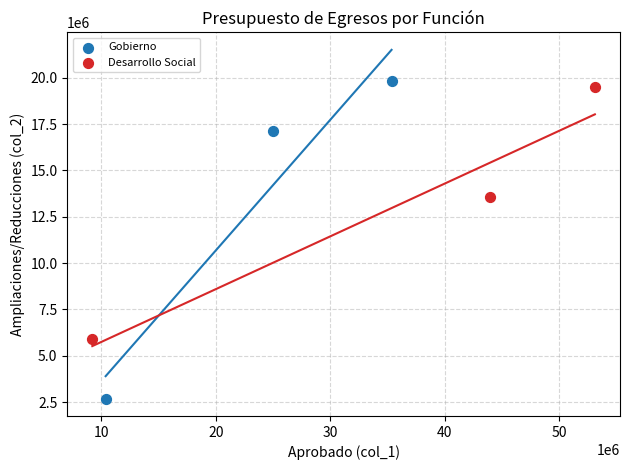

Which series contains the lowest Y value?

Gobierno